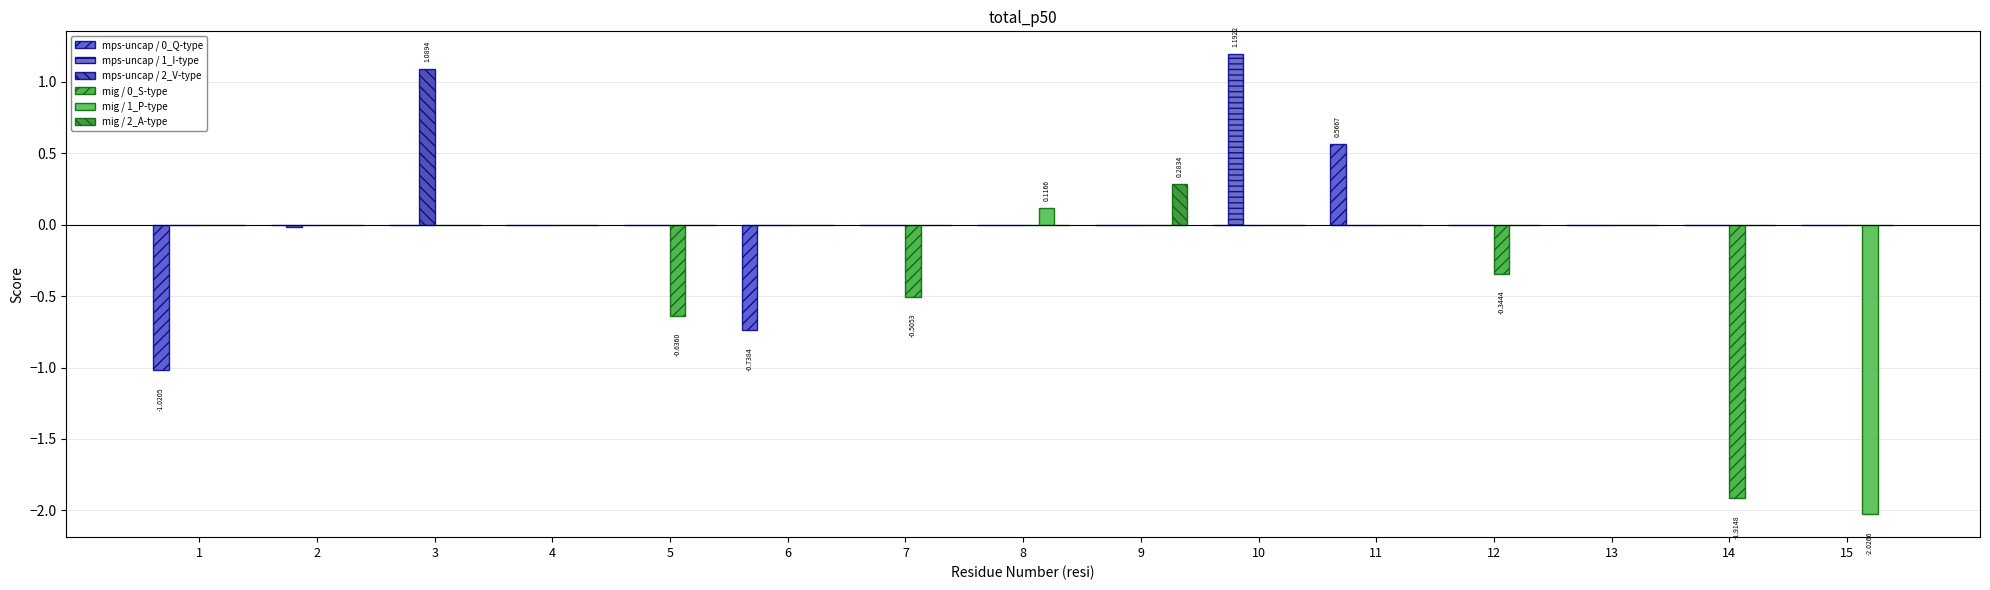

What is the value of the mig / 1_P-type bar at the 8th from the left?

0.1